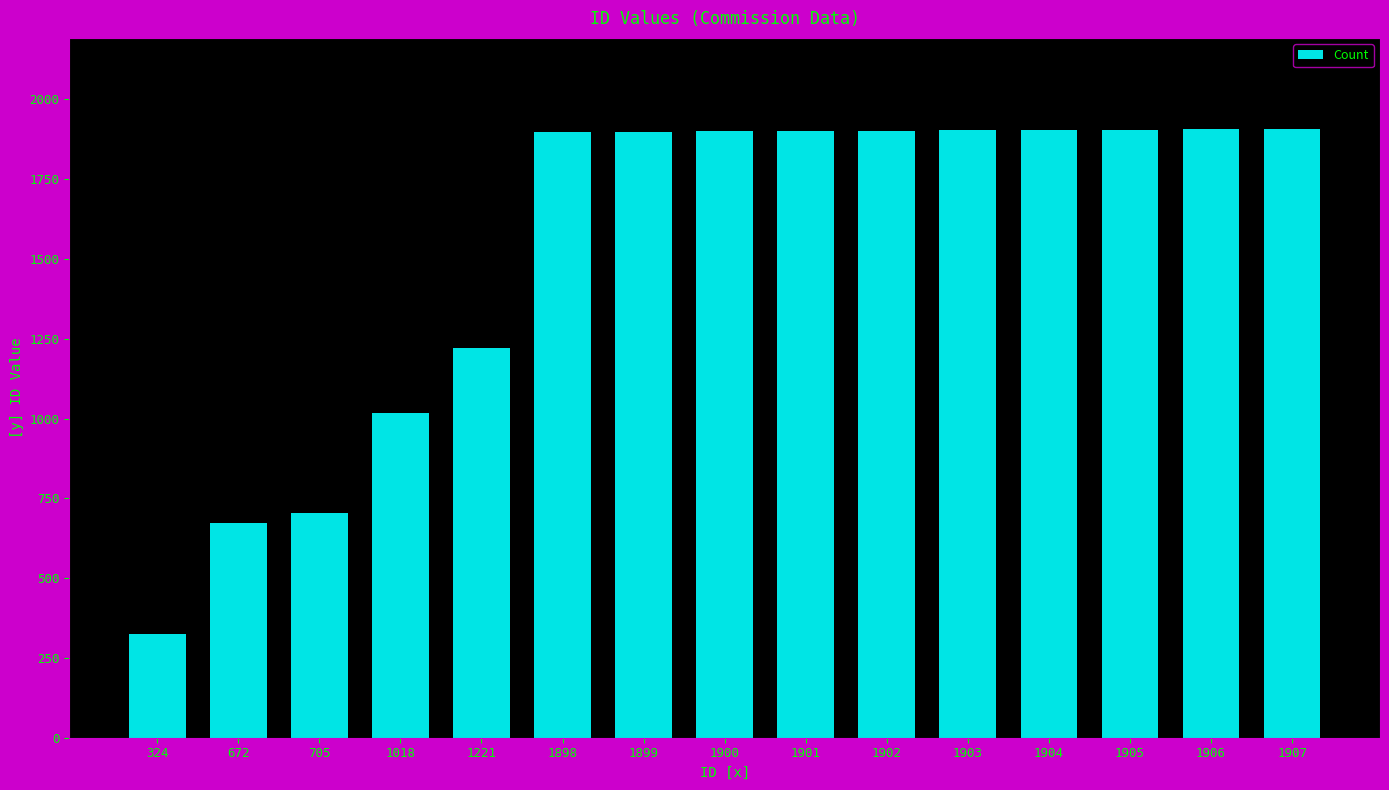

Which category has the lowest value across all series?

324